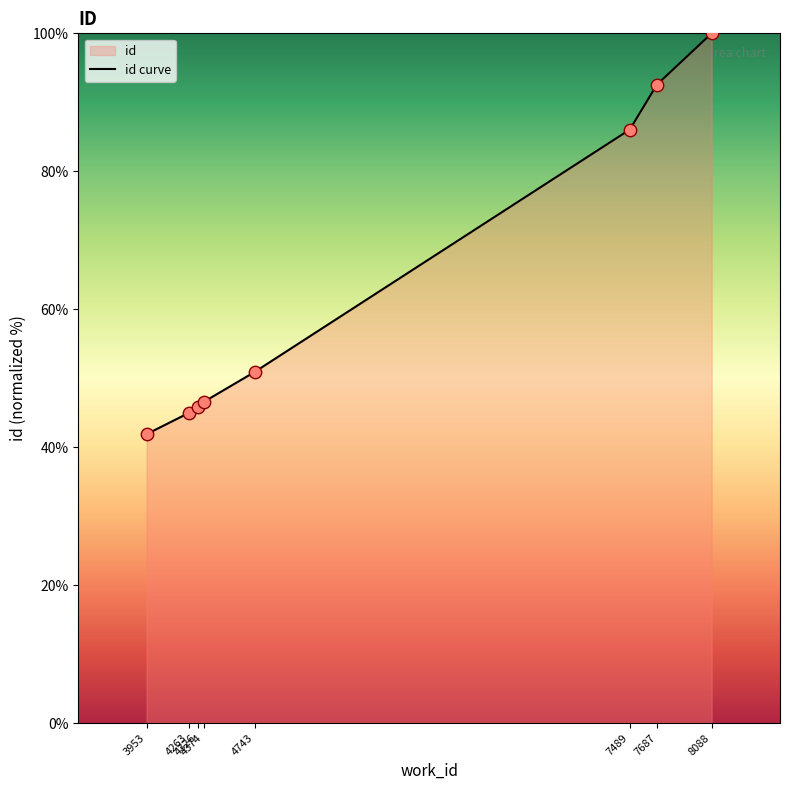

What is the change in value from 4374 to 7687?

+46.0